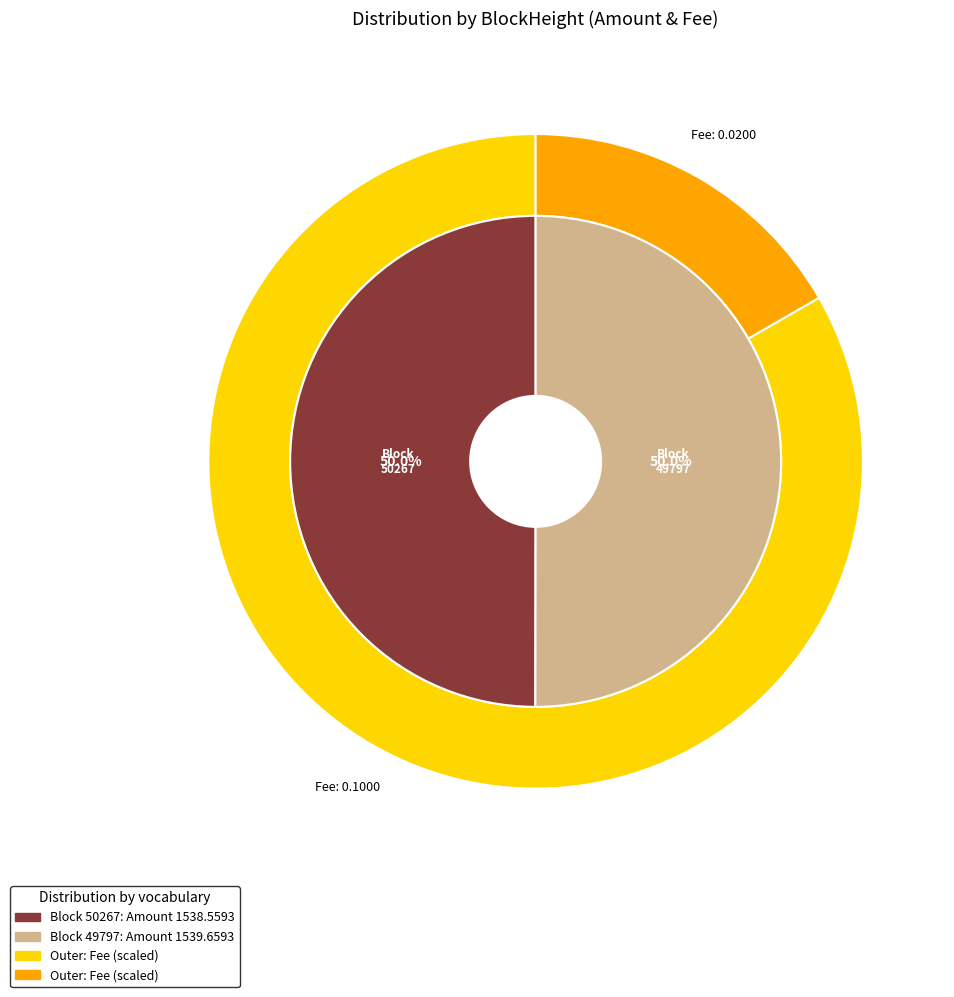

Is the sum of 50267 and 49797 greater than half?

Yes